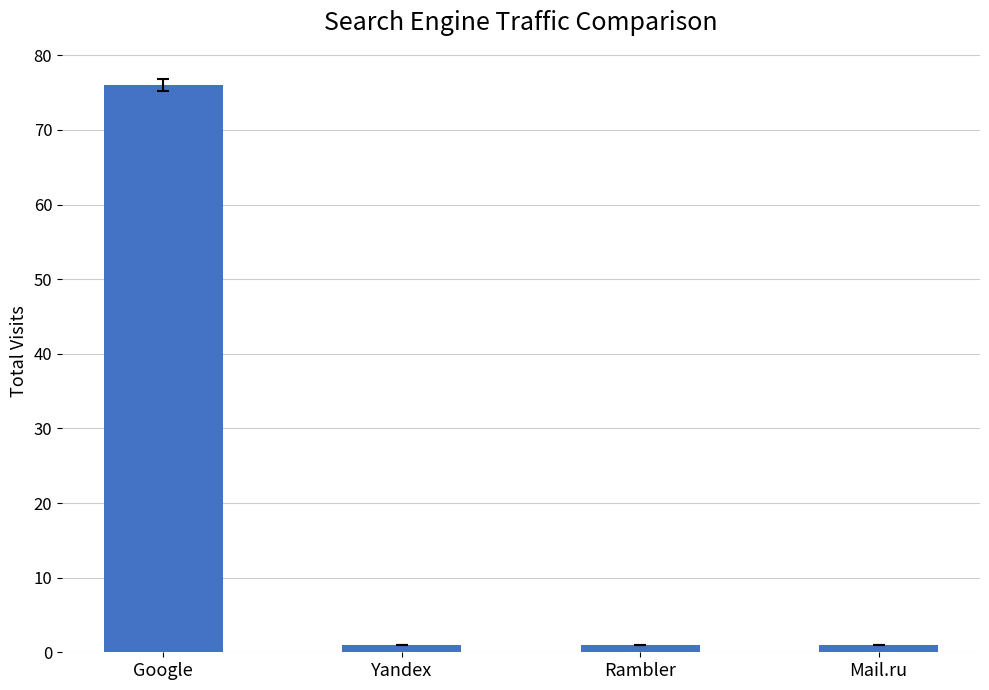

What is the label of the 3rd bar from the right?

Yandex